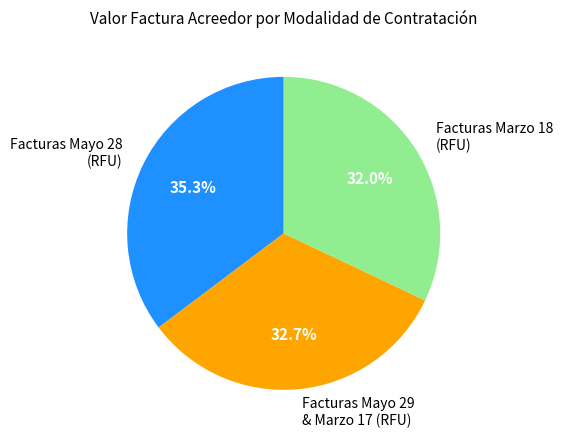

Which category has the biggest portion of the pie?

Facturas Mayo 28 (RFU)